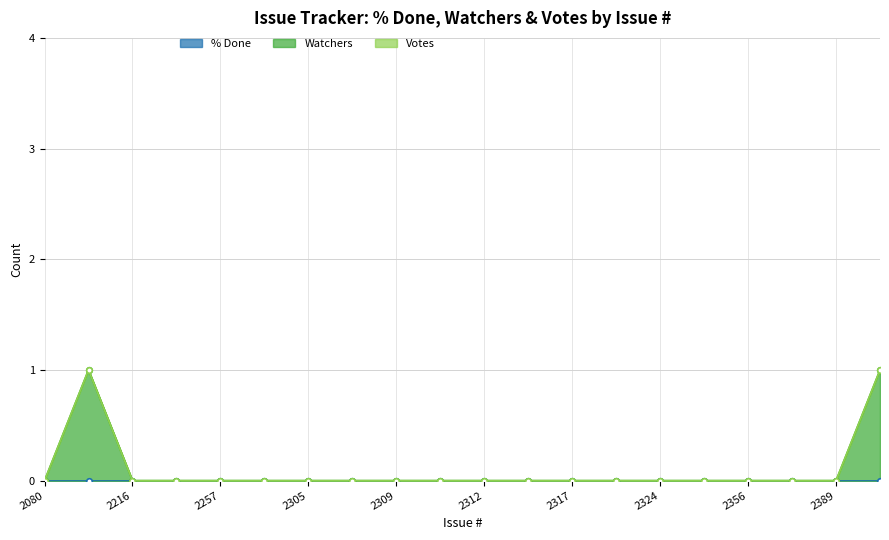

The value of Watchers at 2356 is 0. True or false?

False